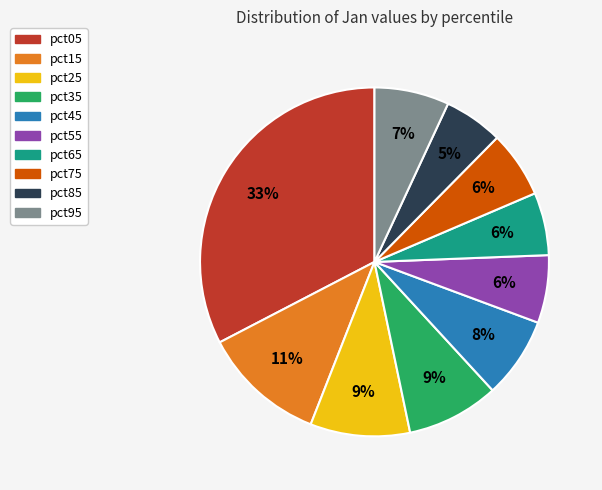

To the nearest percent, what is the combined percentage of pct65 and pct25?

15%